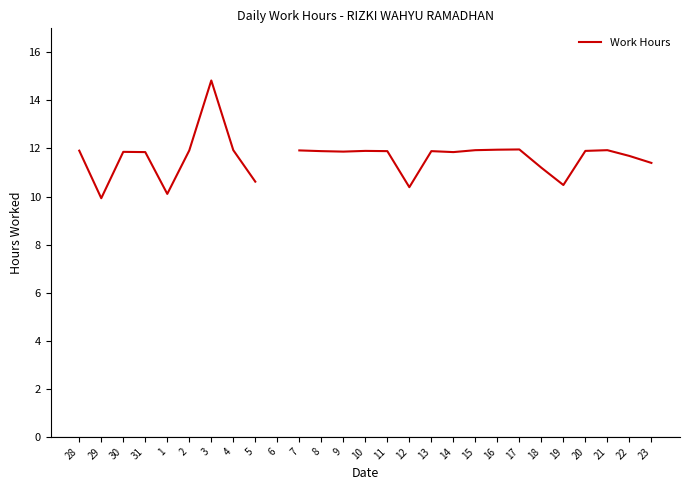

List the labels in order of value, smallest first.

29, 1, 12, 19, 5, 18, 23, 22, 31, 14, 30, 9, 8, 11, 13, 10, 20, 28, 2, 7, 4, 15, 21, 16, 17, 3, 6